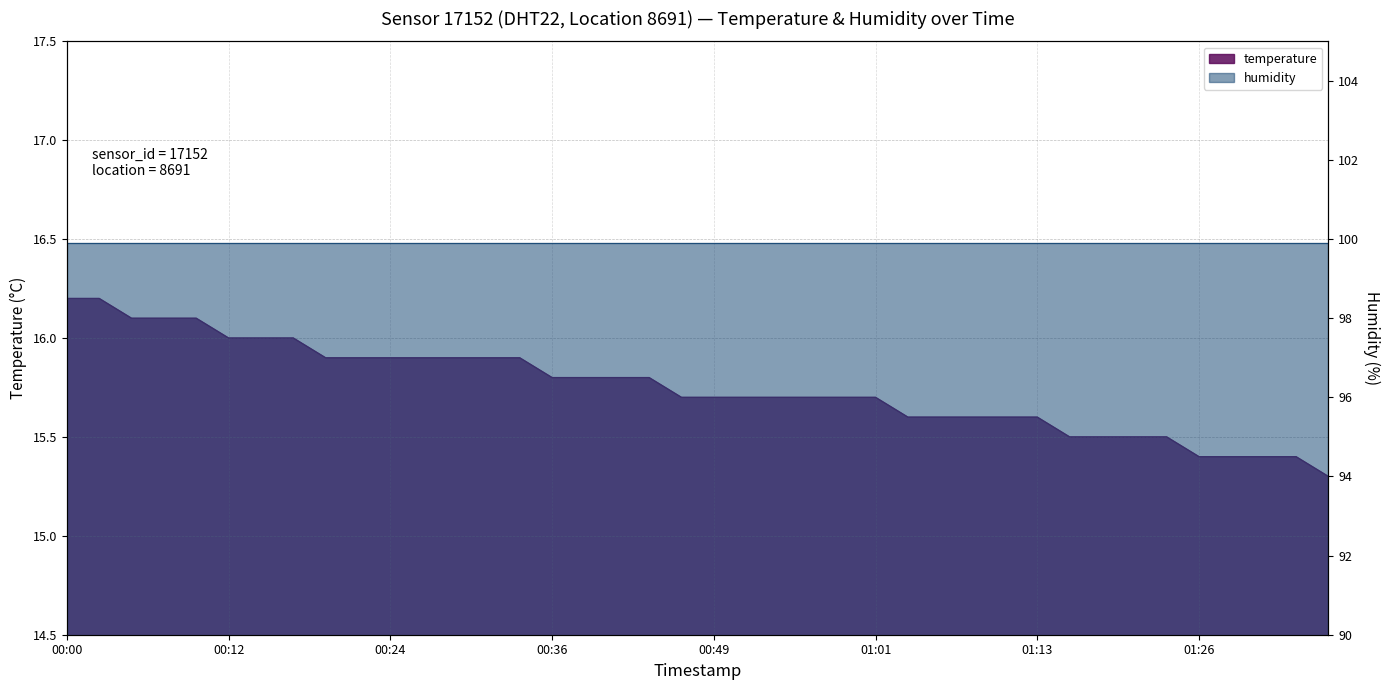

List the labels in order of value, smallest first.

01:35, 01:26, 01:28, 01:30, 01:33, 01:16, 01:18, 01:21, 01:23, 01:03, 01:06, 01:08, 01:11, 01:13, 00:46, 00:49, 00:51, 00:54, 00:56, 00:59, 01:01, 00:36, 00:39, 00:41, 00:44, 00:19, 00:22, 00:24, 00:27, 00:29, 00:32, 00:34, 00:12, 00:14, 00:17, 00:05, 00:07, 00:09, 00:00, 00:02